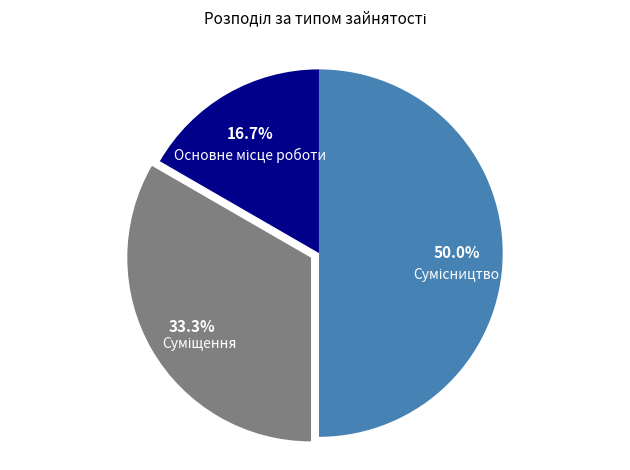

Which category has the smallest portion of the pie?

Основне місце роботи